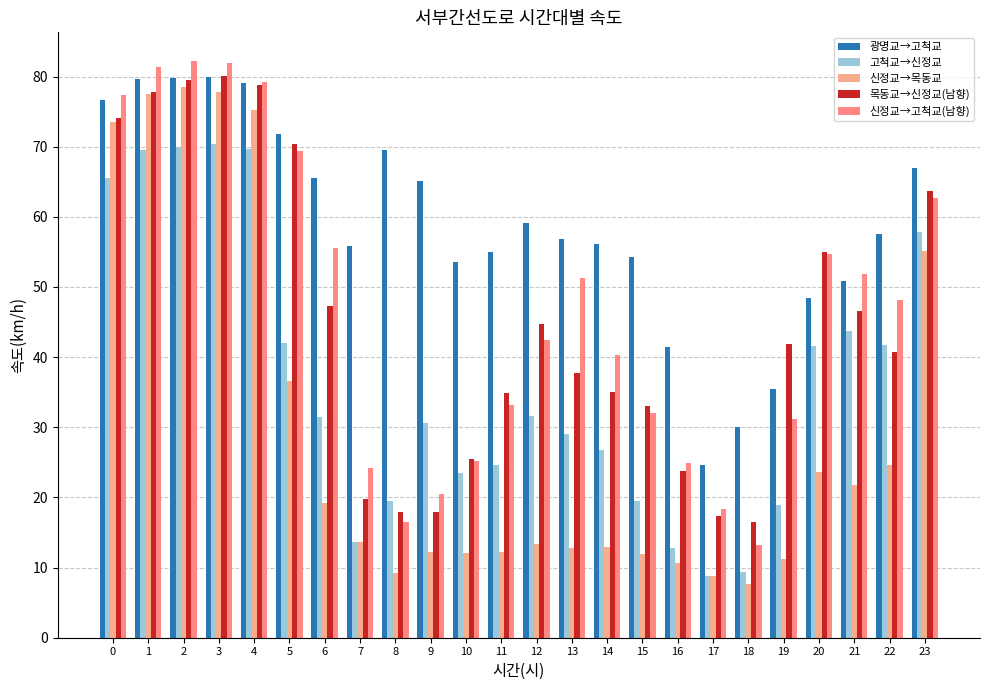

The 신정교→목동교 series shows 9.2 at 8. True or false?

True